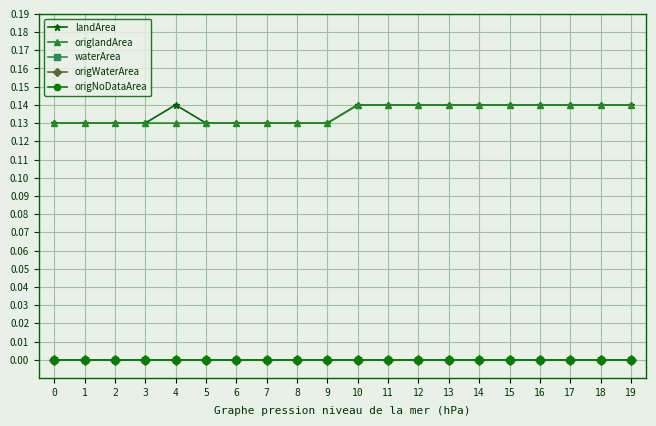

Which series has the widest spread of values?

landArea